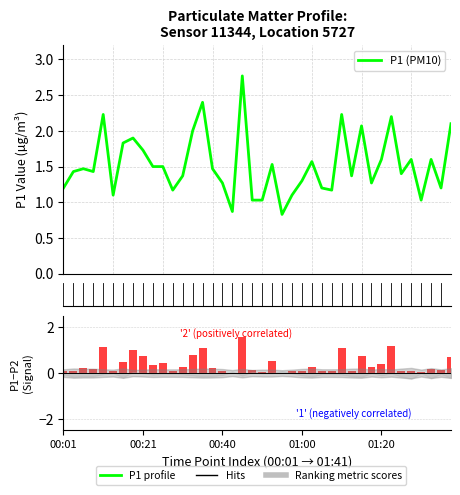

Read the value at 00:40.

1.3